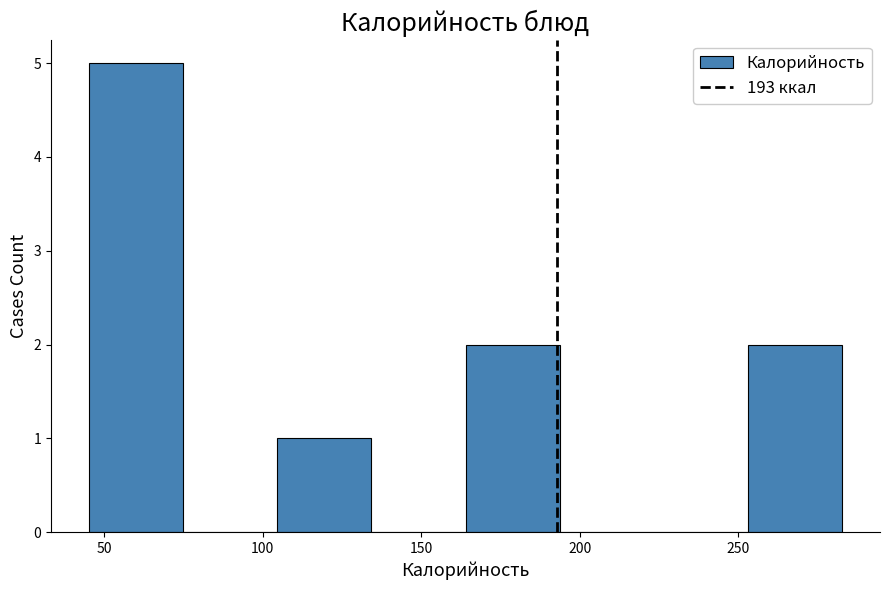

Reading left to right, list every bar in this chart as the range it spans on the x-axis followed by its height. Neither the bar edges nor the heights are printed on the chart, so give them approximately, as read against the axes.

45 to 75: 5
75 to 105: 0
105 to 135: 1
135 to 165: 0
165 to 195: 2
195 to 225: 0
225 to 255: 0
255 to 285: 2